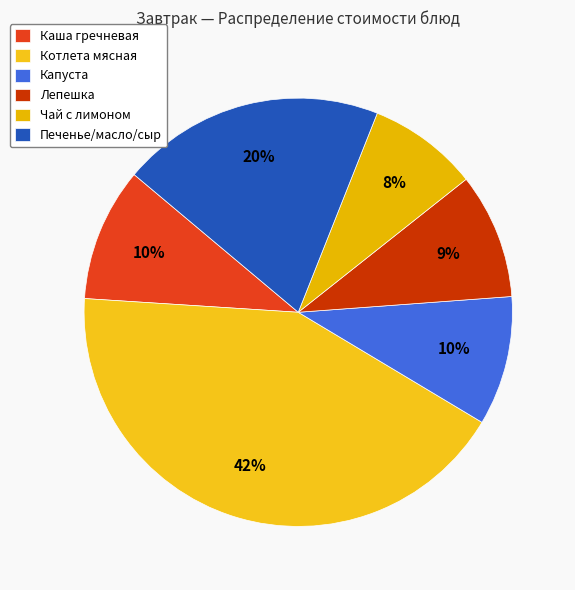

What is the ratio of the value at Котлета мясная to the value at Печенье/масло/сыр?

2.1